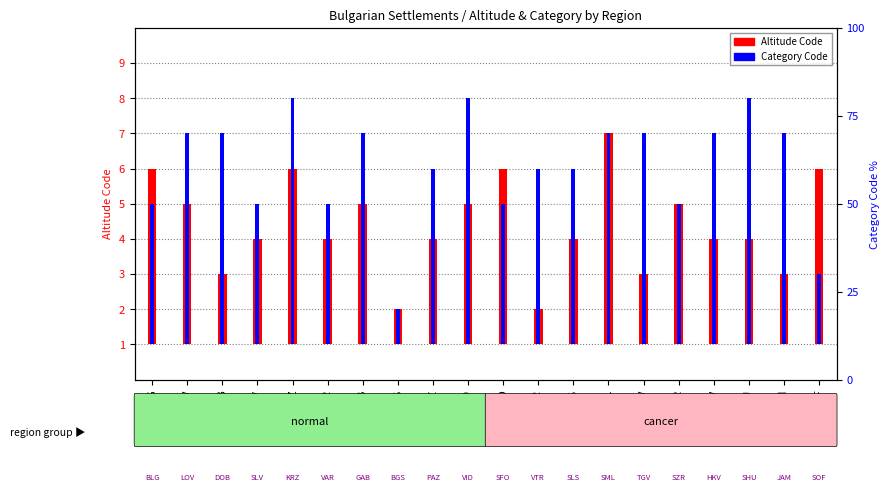

How many data points in Altitude Code are less than 3?

5